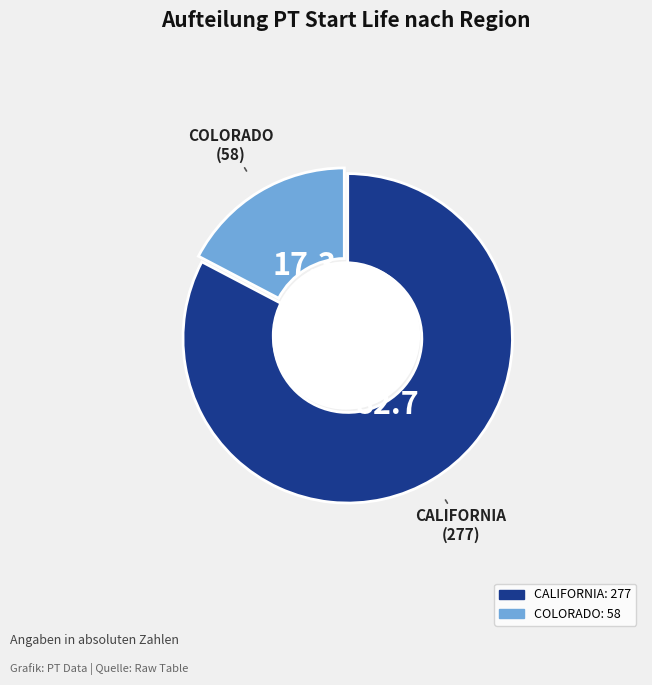

The CALIFORNIA slice represents 90% of the pie. True or false?

False